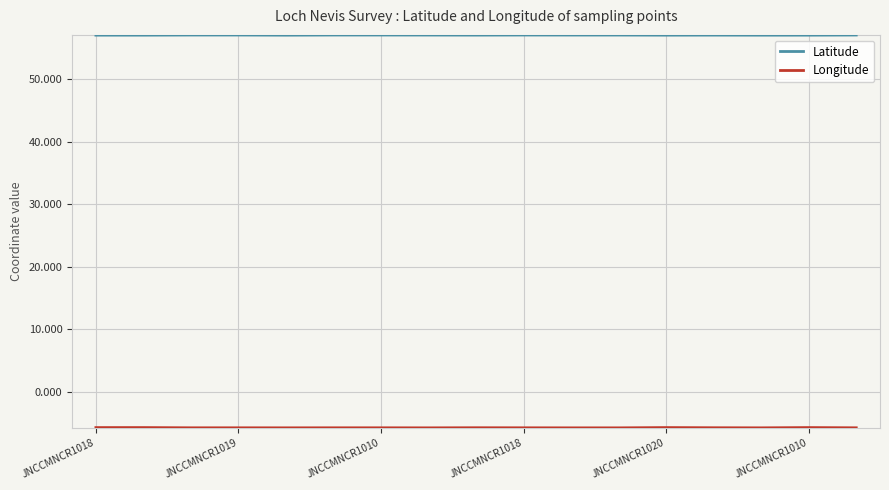

What is the minimum value for Latitude?

57.0